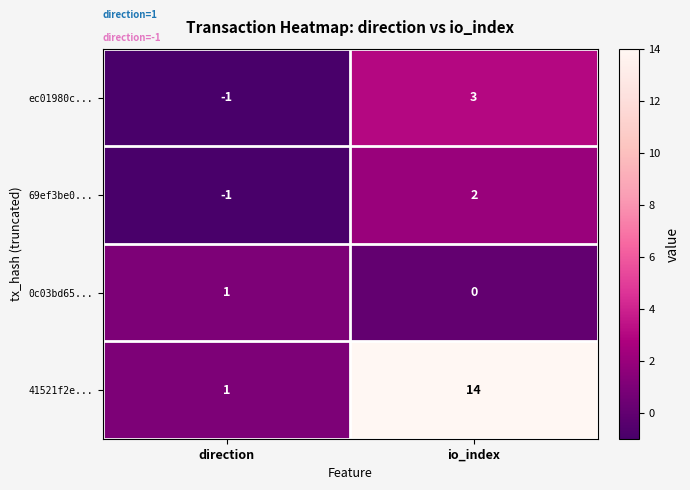

True or false: 41521f2e... has a value of 1 at direction.

True